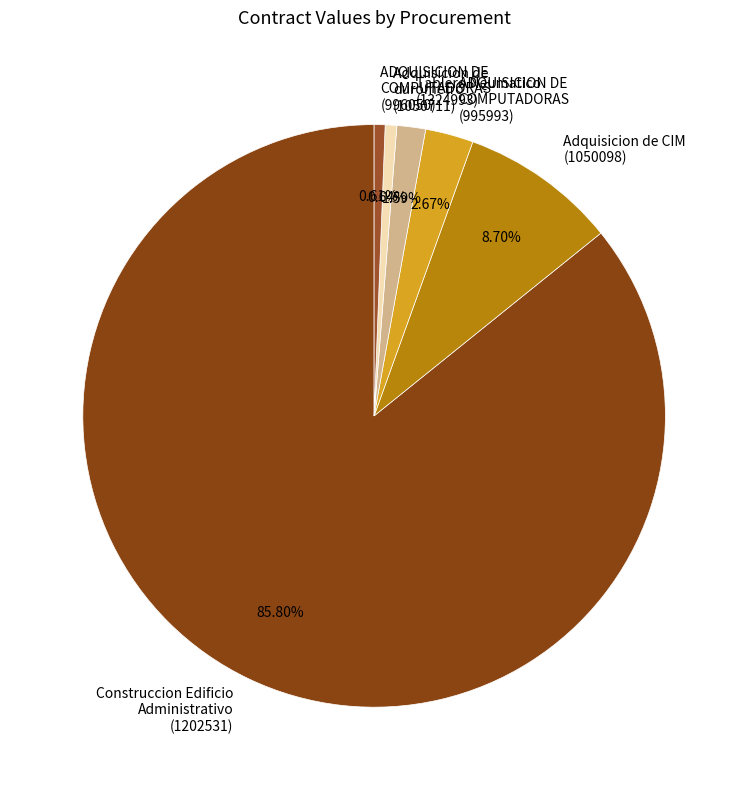

How many slices are in this pie chart?

6